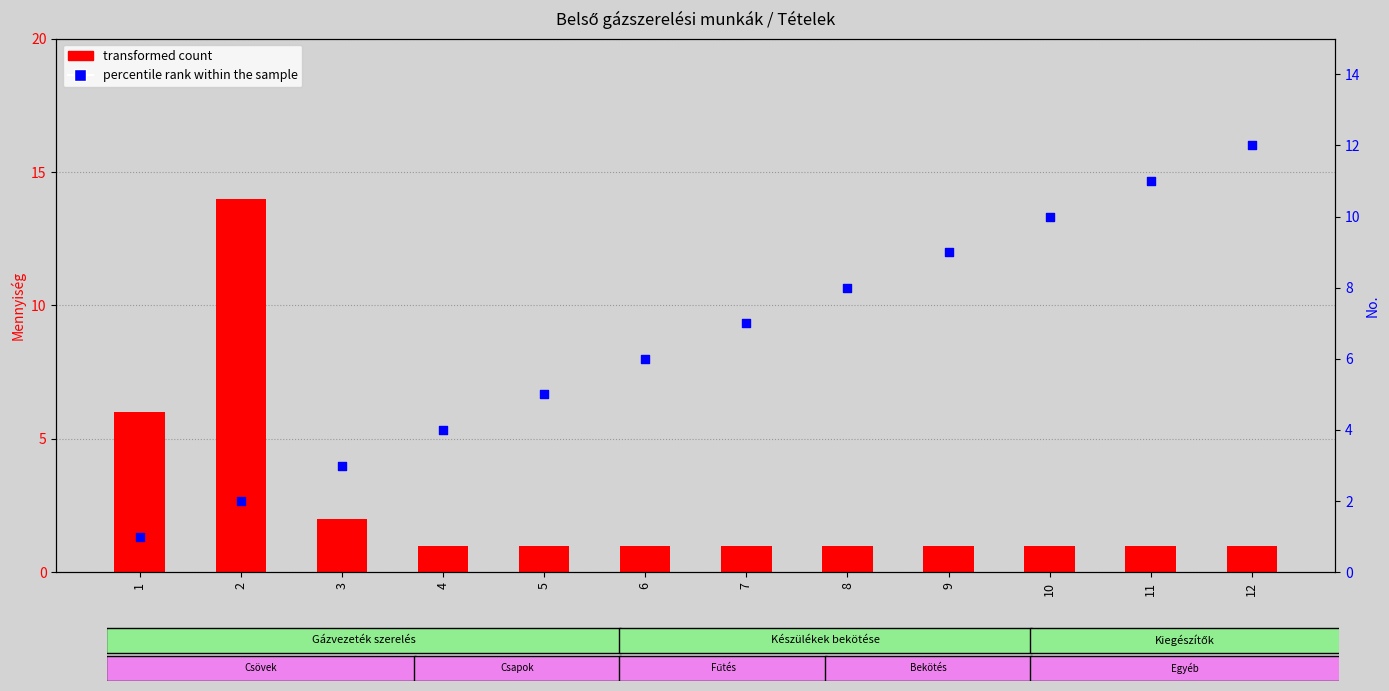

Which series has the largest Y range (max minus min)?

transformed count